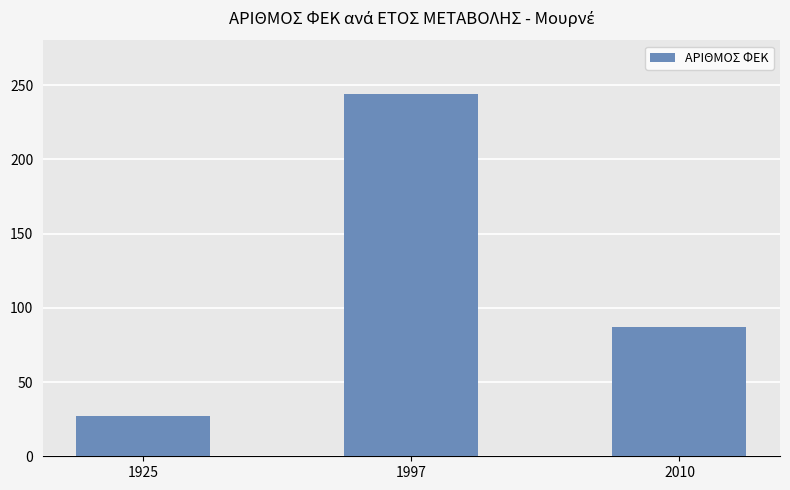

At which label is the value closest to 135?

2010